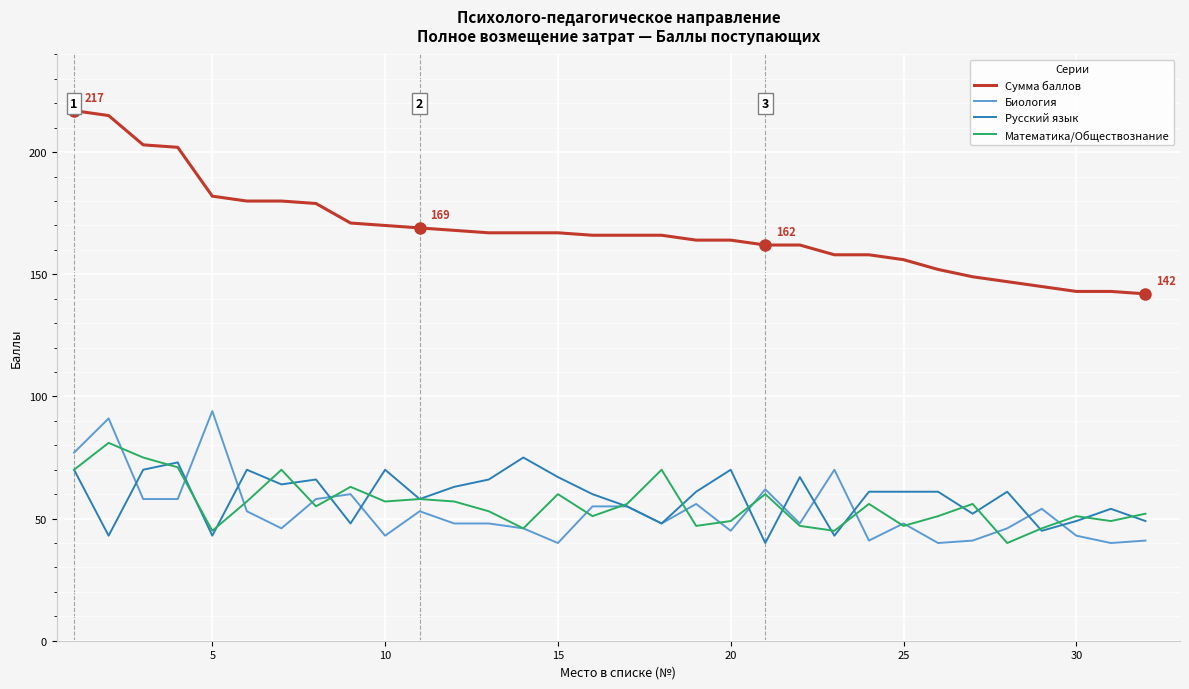

List the series in order of their peak value, highest first.

Сумма баллов, Биология, Математика/Обществознание, Русский язык